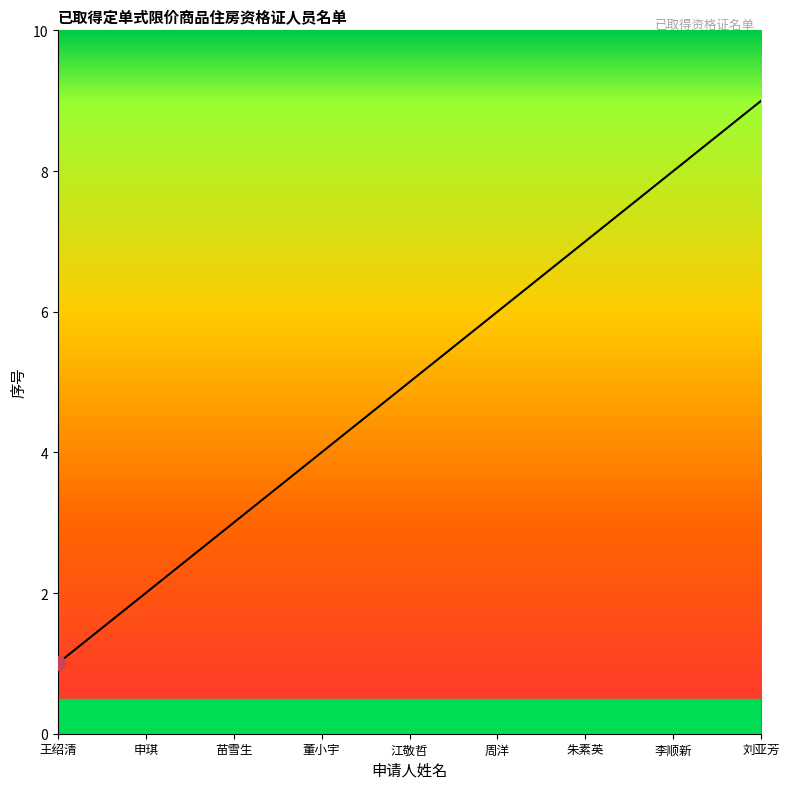

Which has a higher value, 朱素英 or 苗雪生?

朱素英